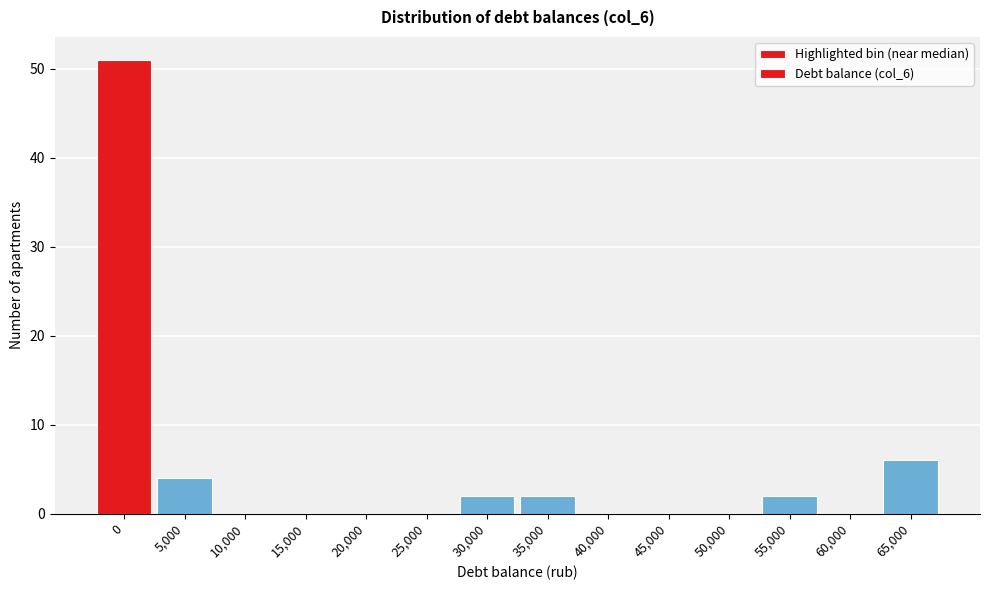

Reading right to left, extract all data points from this chart.

65,000=6	60,000=0	55,000=2	50,000=0	45,000=0	40,000=0	35,000=2	30,000=2	25,000=0	20,000=0	15,000=0	10,000=0	5,000=4	0=51